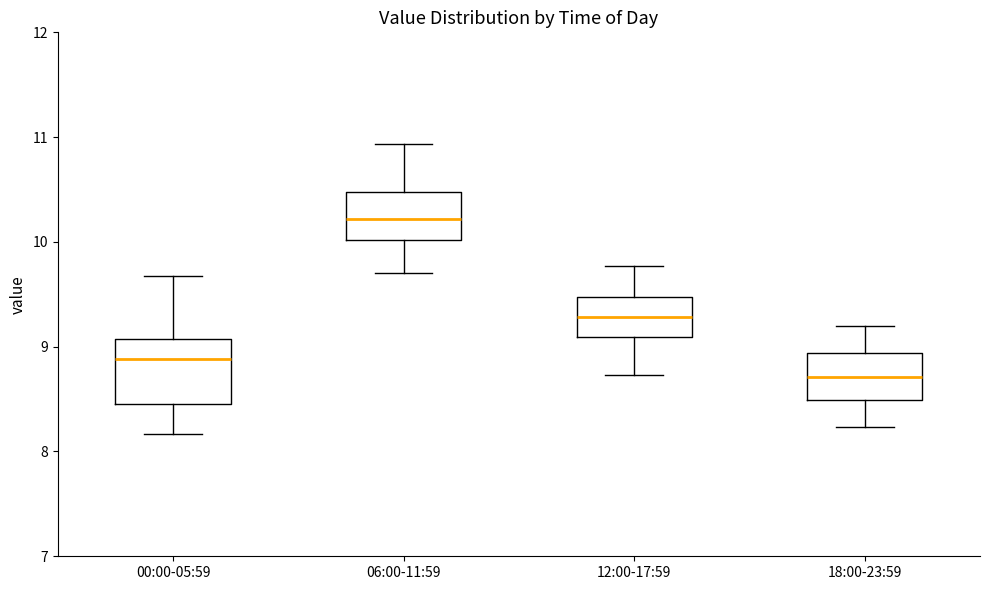

Reading left to right, transcribe this box plot: for each box, give where its median line is, the range the box spans, and where its two whiskers end, as read against the y-axis. The values are not printed on the chart, so give them approximately, as read against the axis.

00:00-05:59: median 8.9, box 8.5 to 9.1, whiskers 8.2 to 9.7
06:00-11:59: median 10.2, box 10.0 to 10.5, whiskers 9.7 to 10.9
12:00-17:59: median 9.3, box 9.1 to 9.5, whiskers 8.7 to 9.8
18:00-23:59: median 8.7, box 8.5 to 8.9, whiskers 8.2 to 9.2